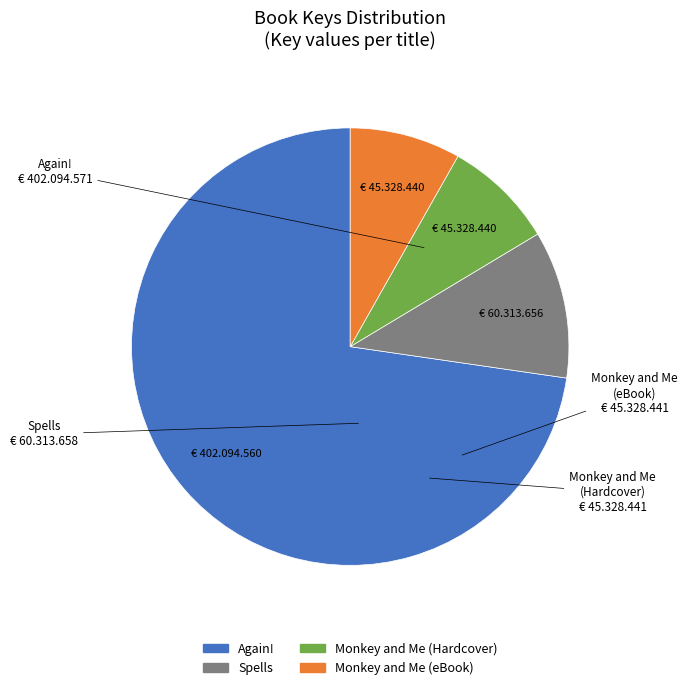

What is the largest slice in the pie chart?

Again!